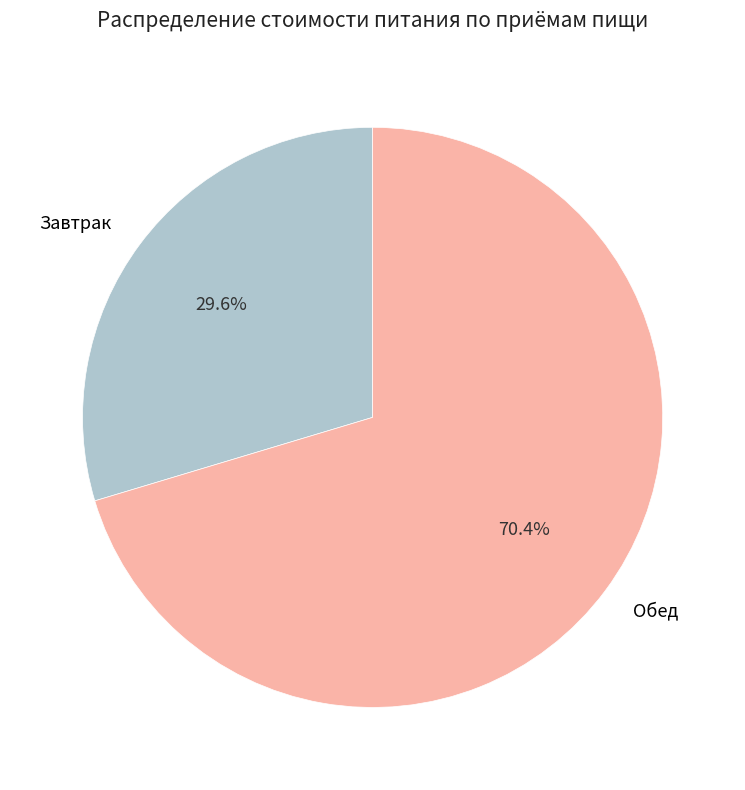

Is there any slice that represents more than half of the pie?

Yes